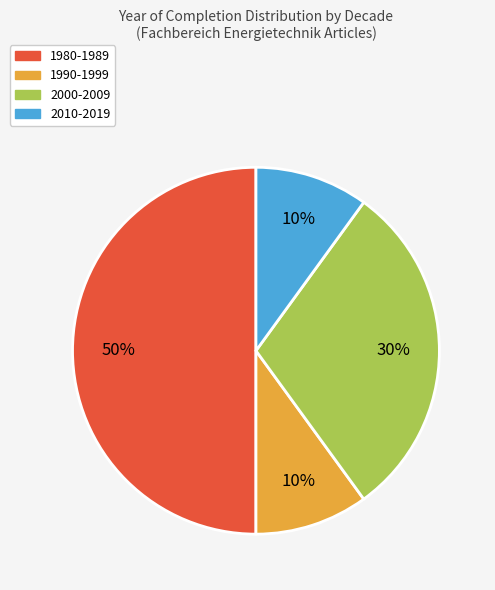

Is 2010-2019 the majority of the pie?

No